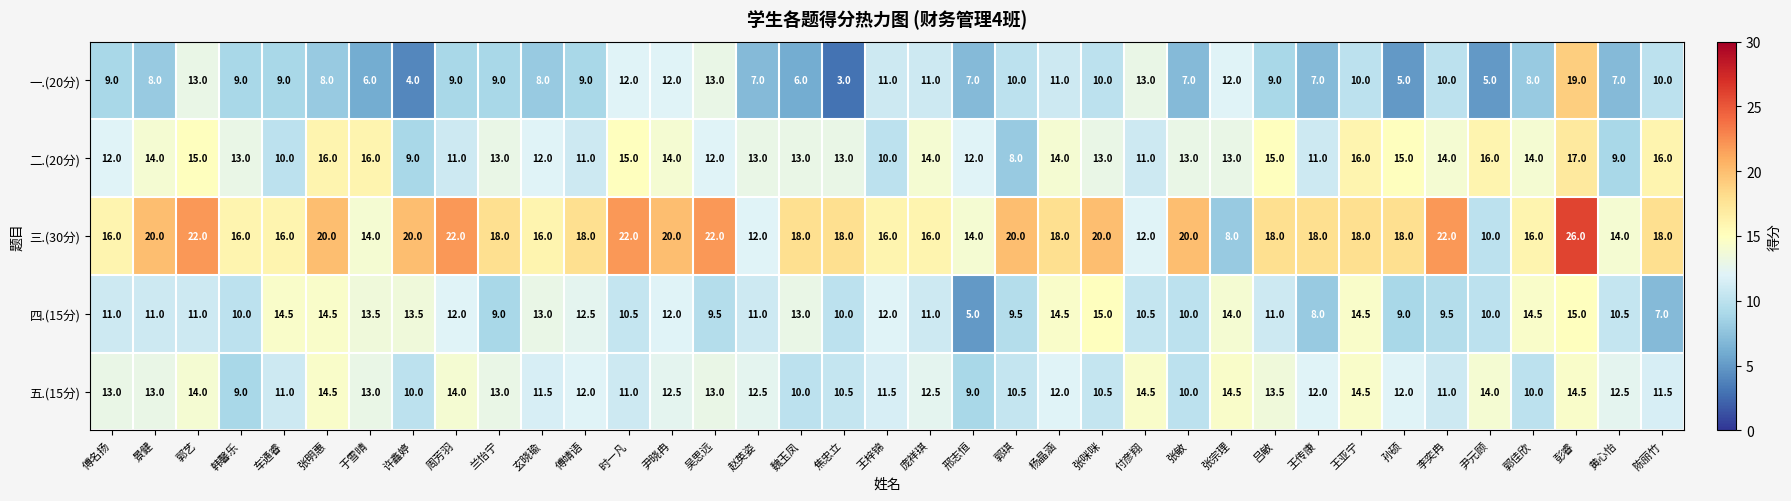

How many distinct data groups are displayed?

5